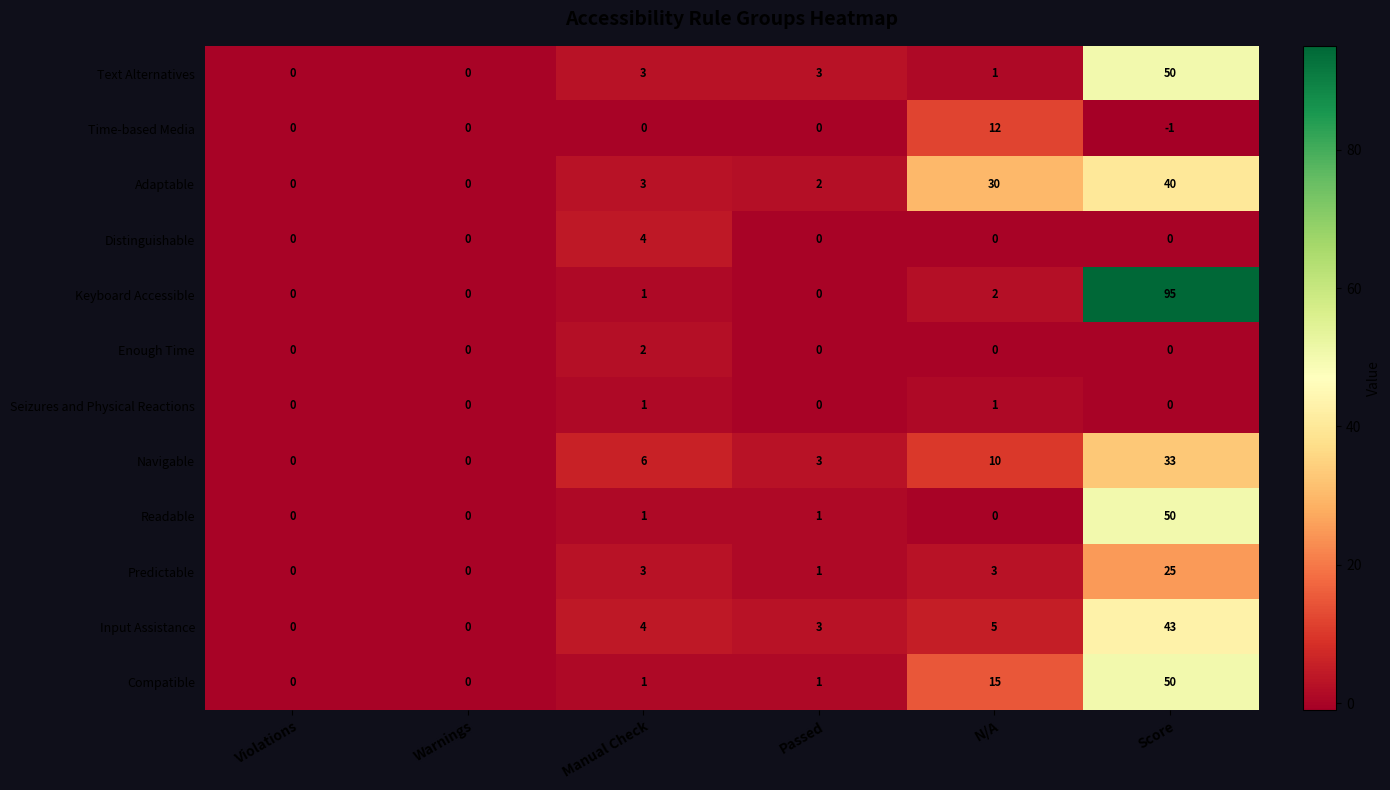

True or false: Adaptable has a value of 21 at Score.

False